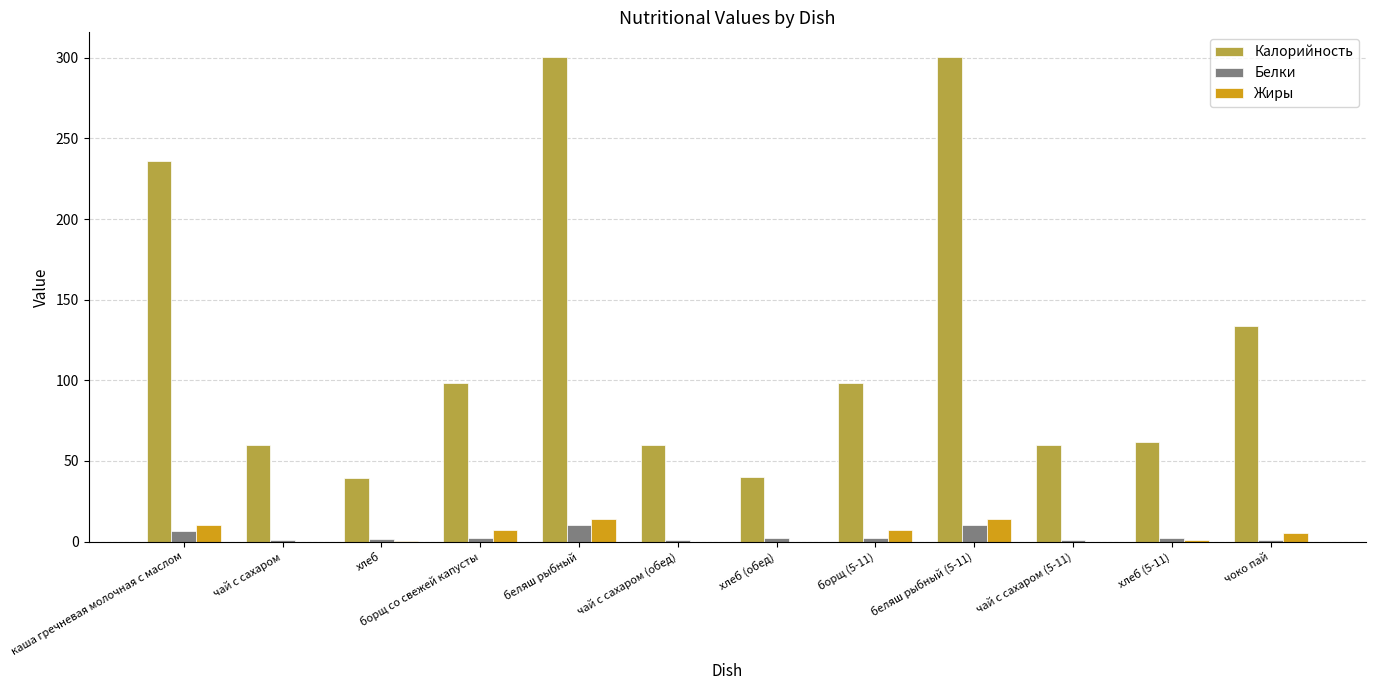

Read the Калорийность value at хлеб.

39.5